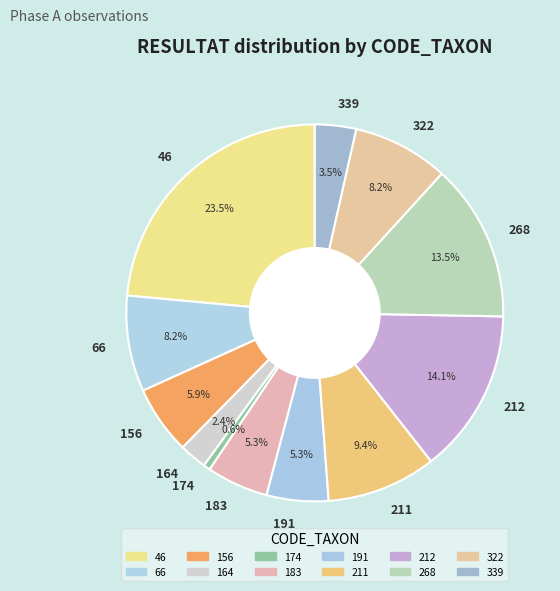

How many segments does this pie chart have?

12